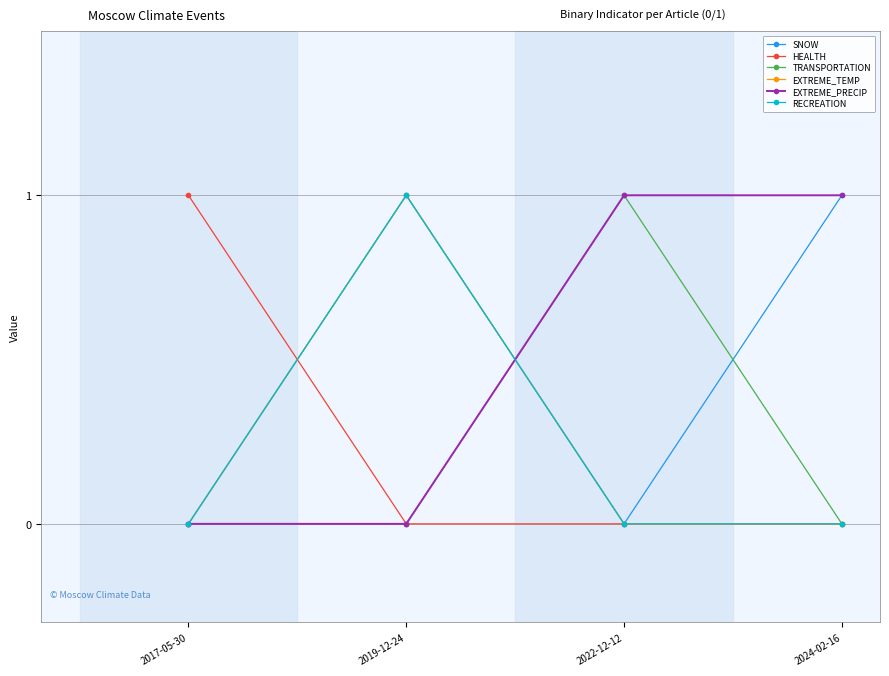

Where is SNOW nearest to the value 0?

2017-05-30